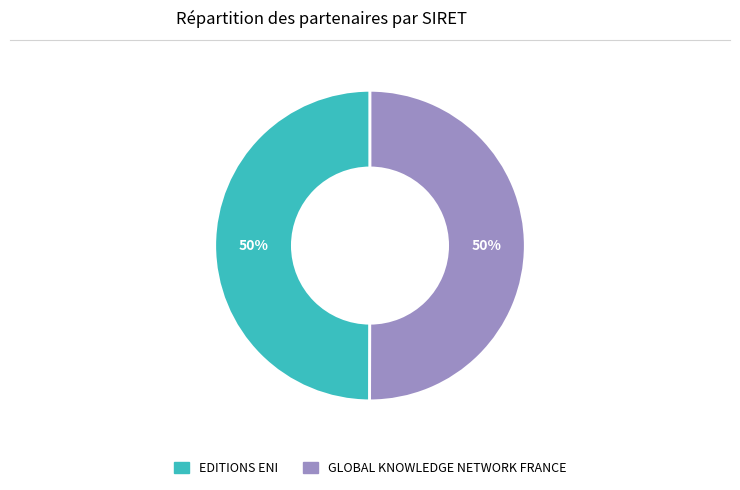

How many slices are in this pie chart?

2